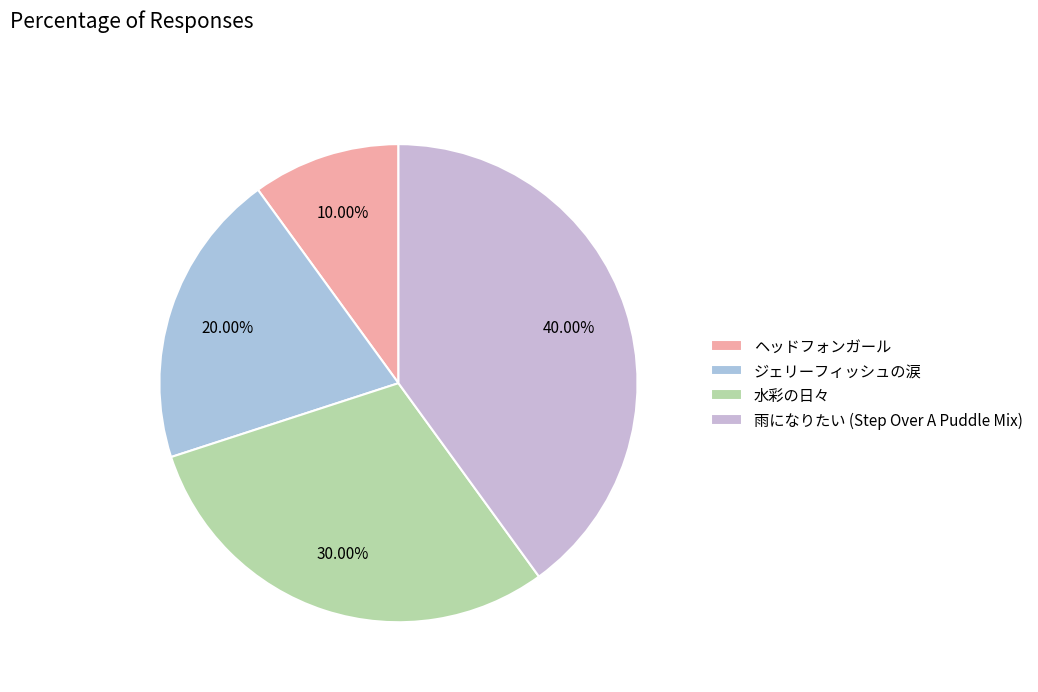

To the nearest percent, what is the difference between the 雨になりたい (Step Over A Puddle Mix) and ジェリーフィッシュの涙 slice percentages?

20%